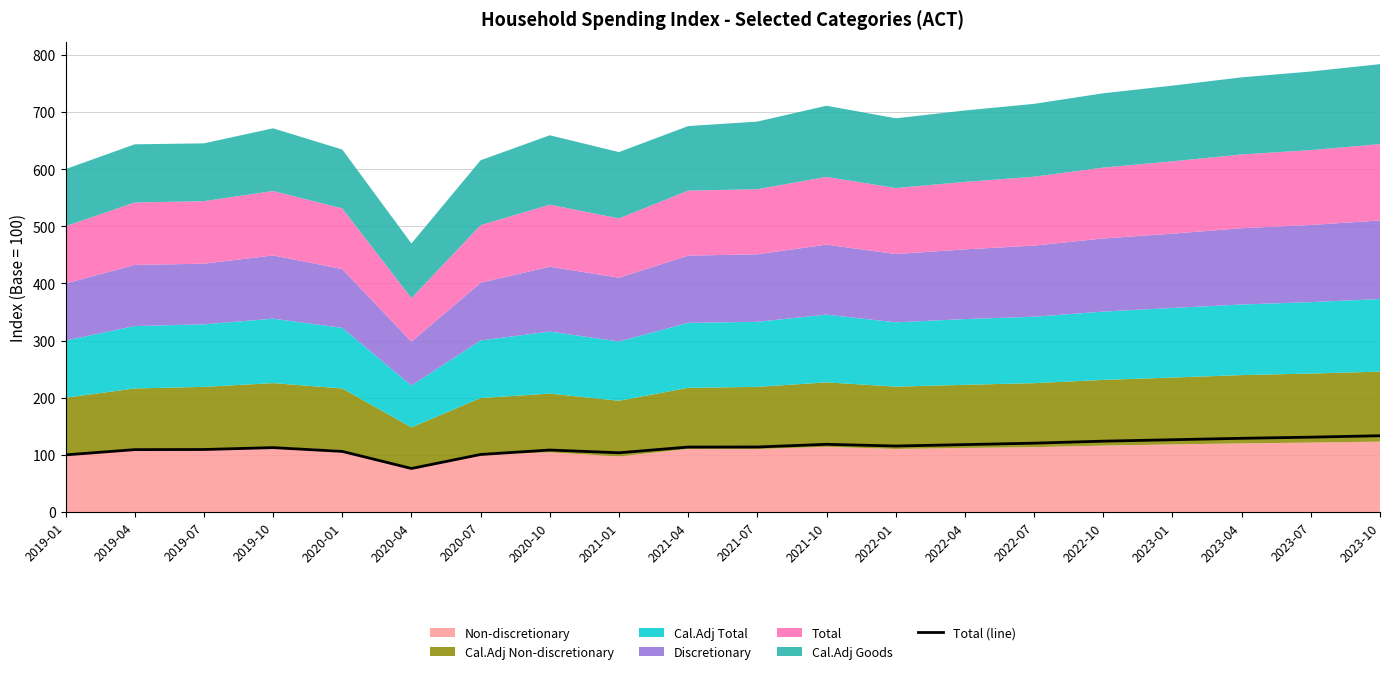

Approximately how many times larger is the value at 2019-10 compared to 2019-07?

1.0